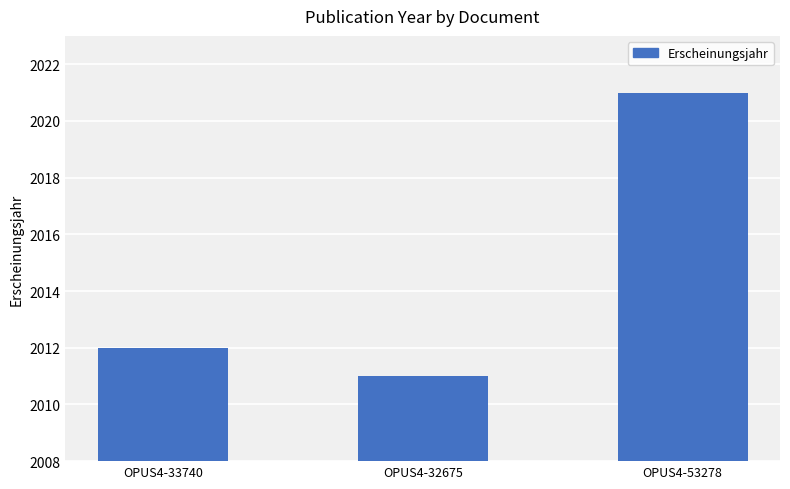

Does the chart contain any negative values?

No